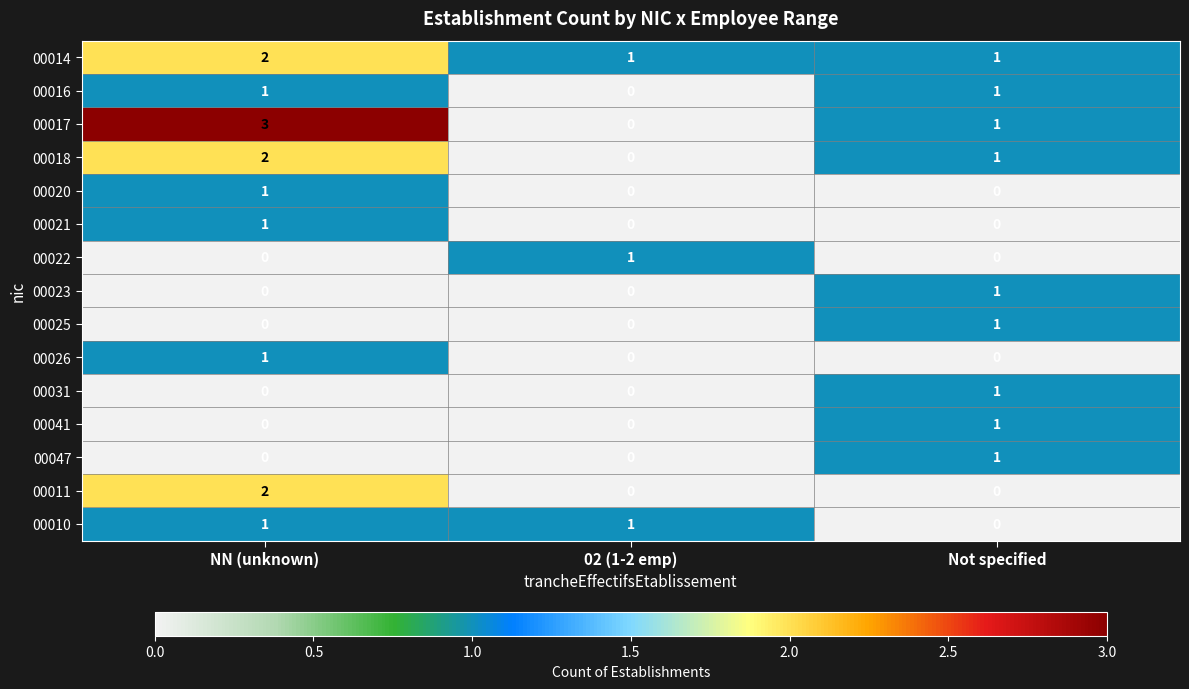

List the labels in order of 00018 value, smallest first.

02 (1-2 emp), Not specified, NN (unknown)